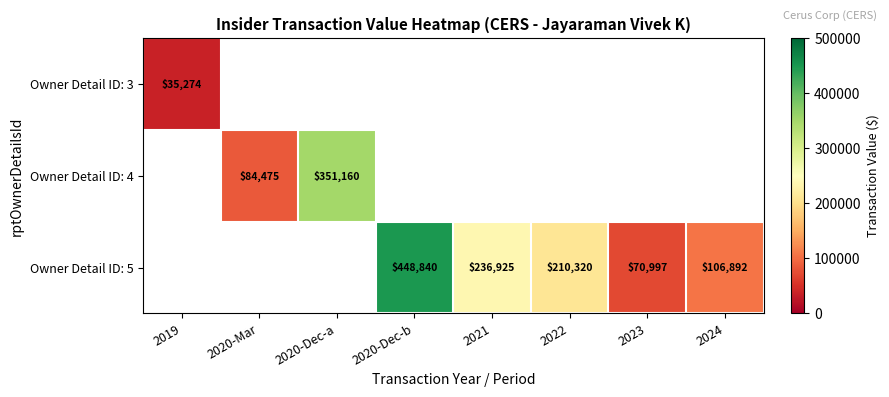

True or false: Owner Detail ID: 5 has a value of 36623.1 at 2023.

False